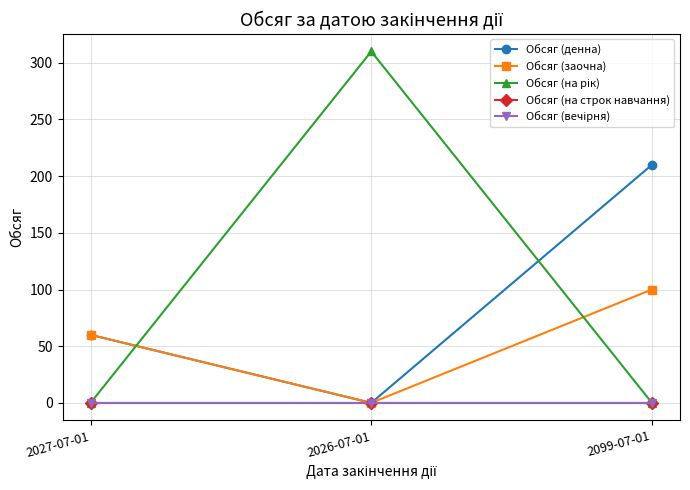

How many lines are shown in the chart?

5